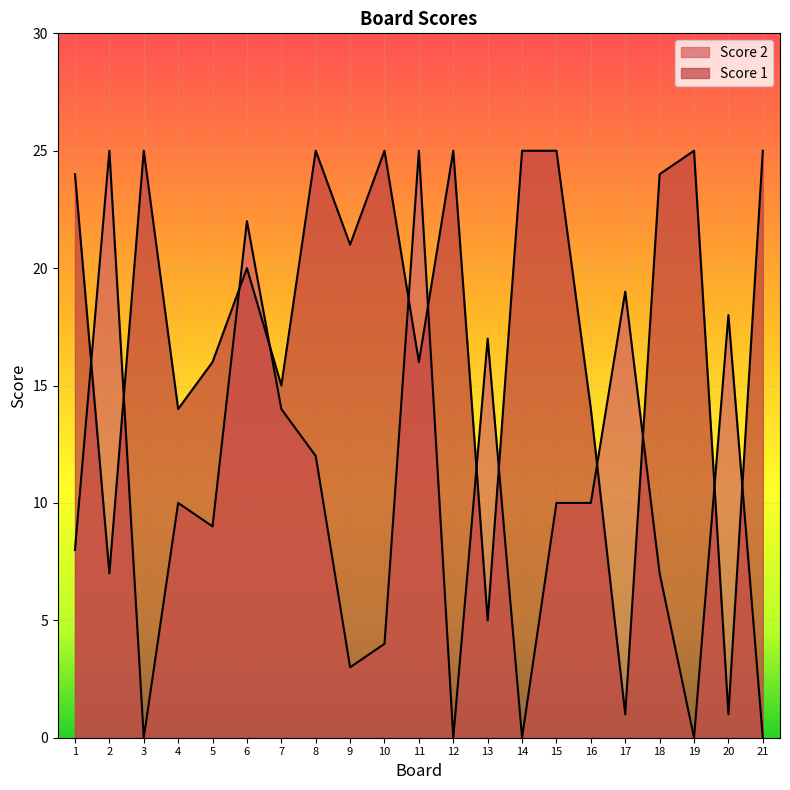

Is the value of Score 1 at 13 greater than the value of Score 2 at 12?

Yes